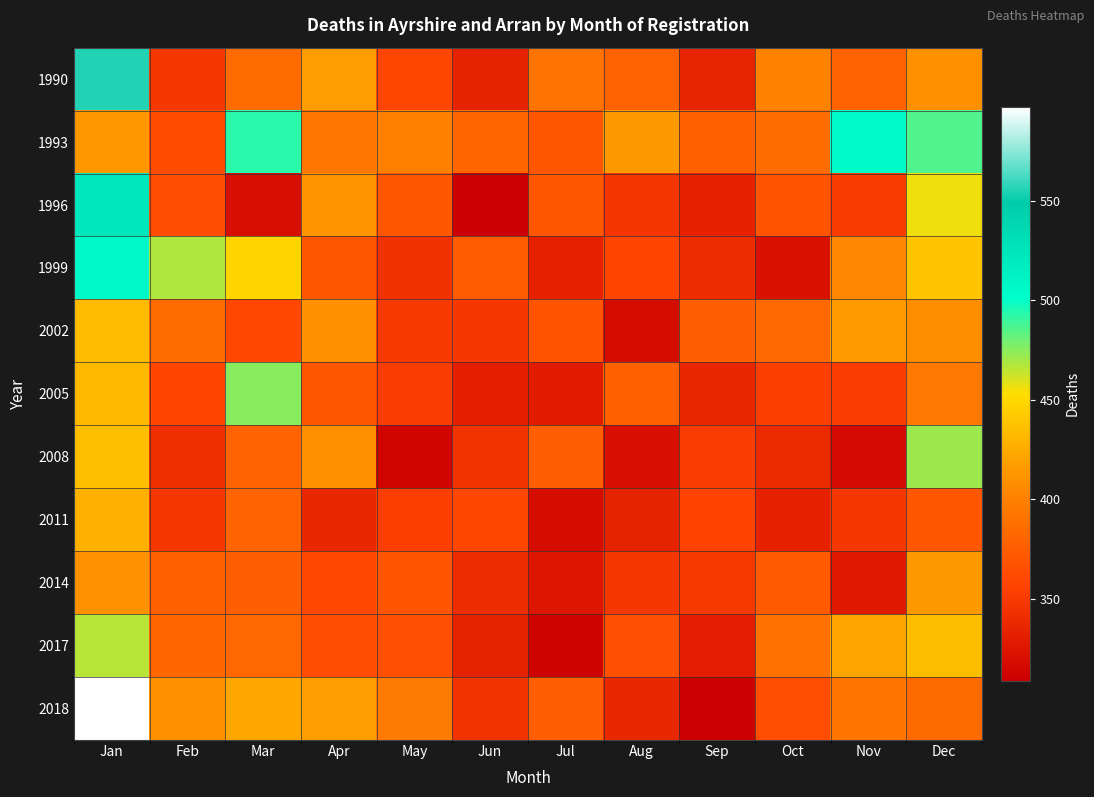

What is the spread (max minus min) of values at Aug?

97